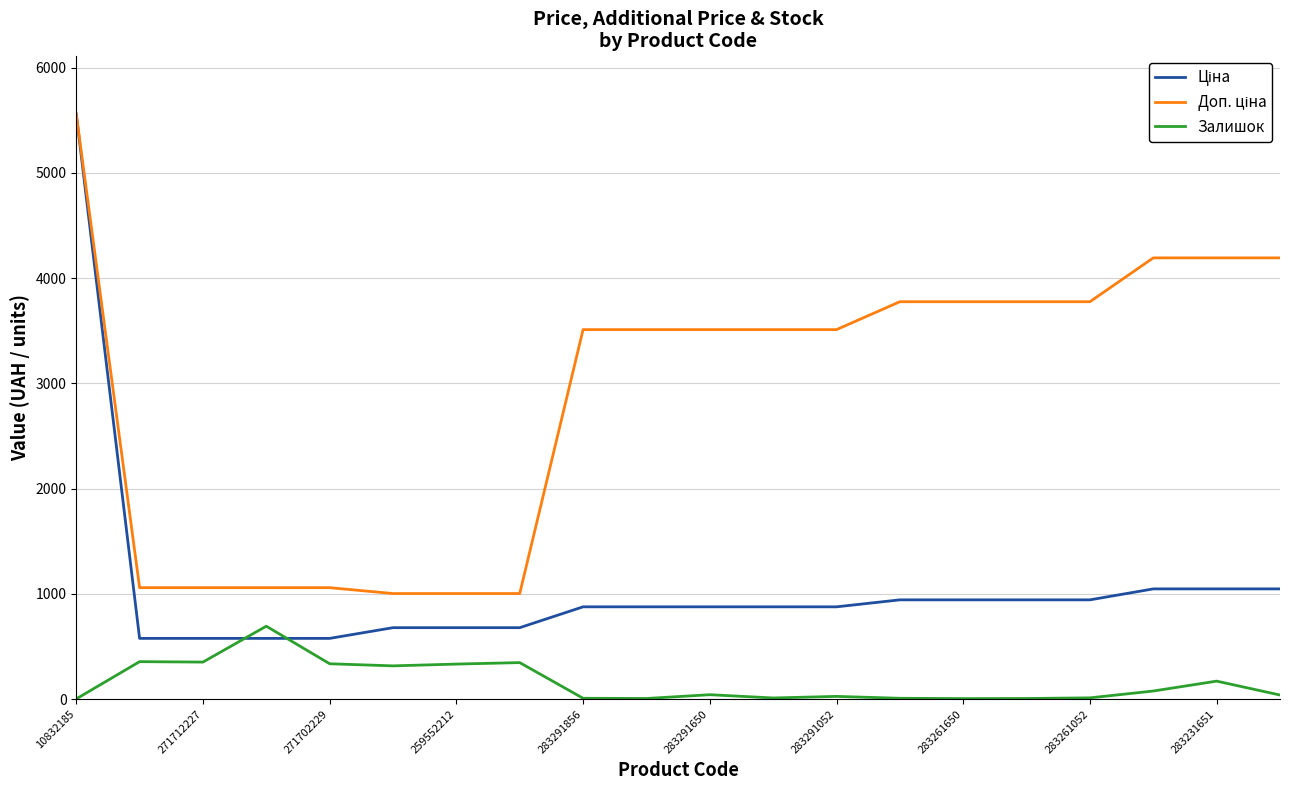

What is the highest value of the Залишок series?

694.0